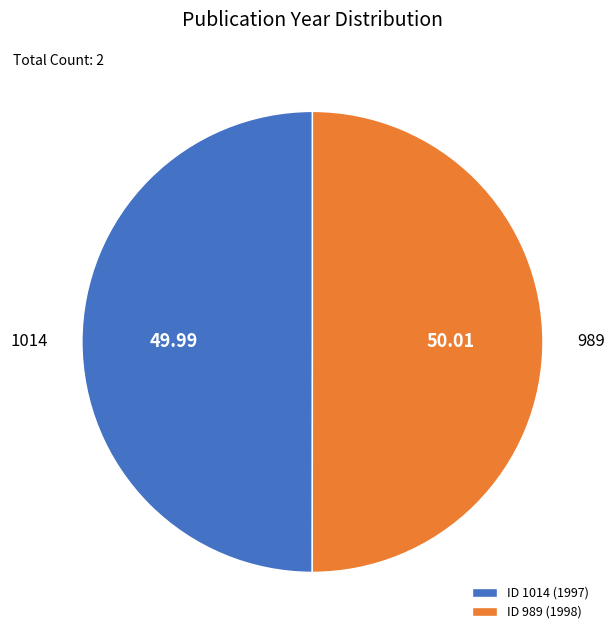

Approximately how many times larger is the value at ID 989 (1998) compared to ID 1014 (1997)?

1.0